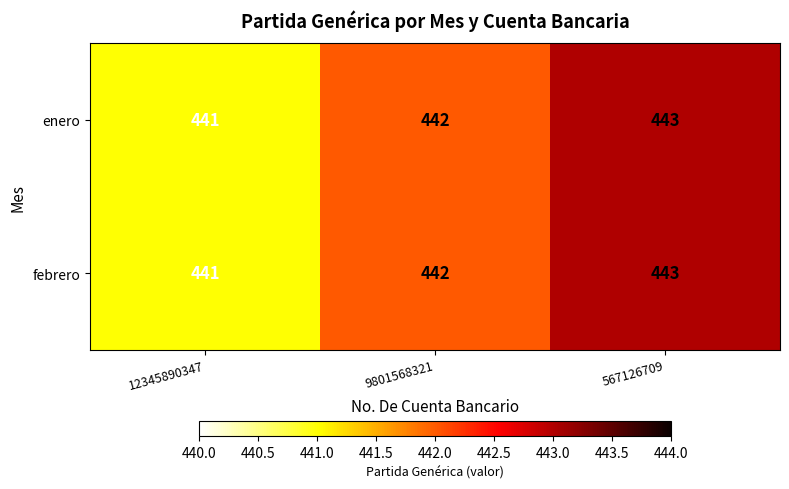

Count the enero values in the range 441 to 443.

3